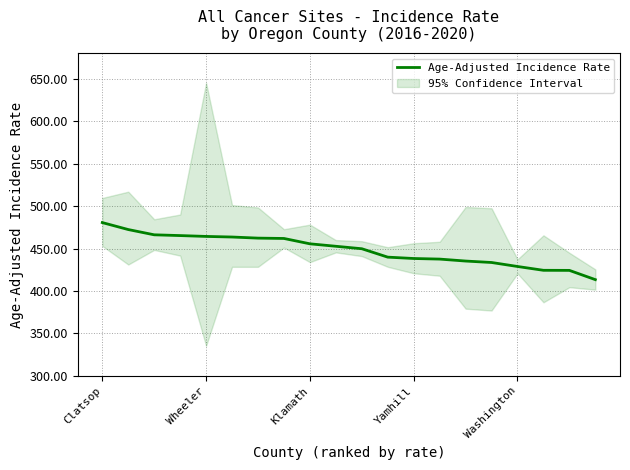

True or false: the data shows 262.9 at 6.

False